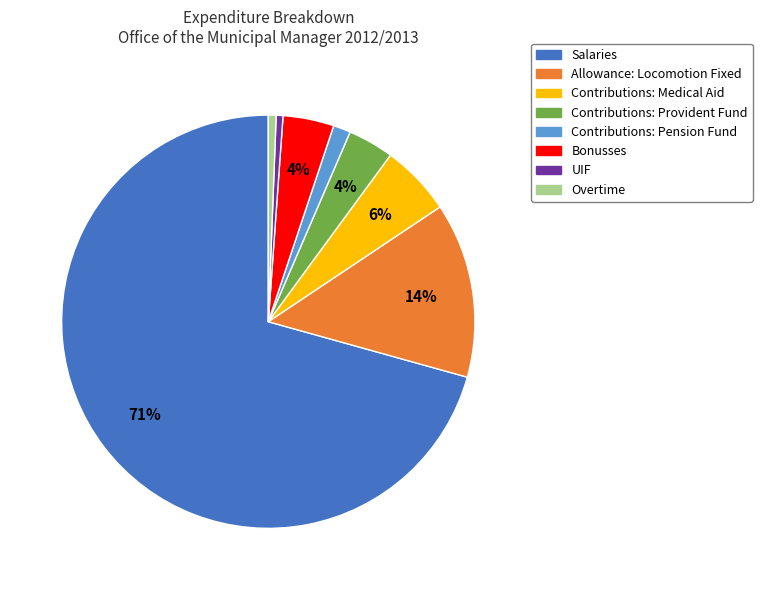

Is the sum of UIF and Overtime greater than half?

No